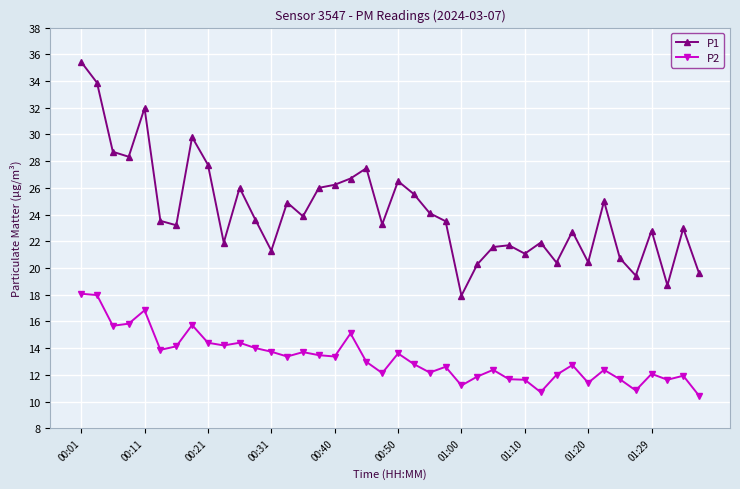

What are all the series names shown in the legend?

P1, P2